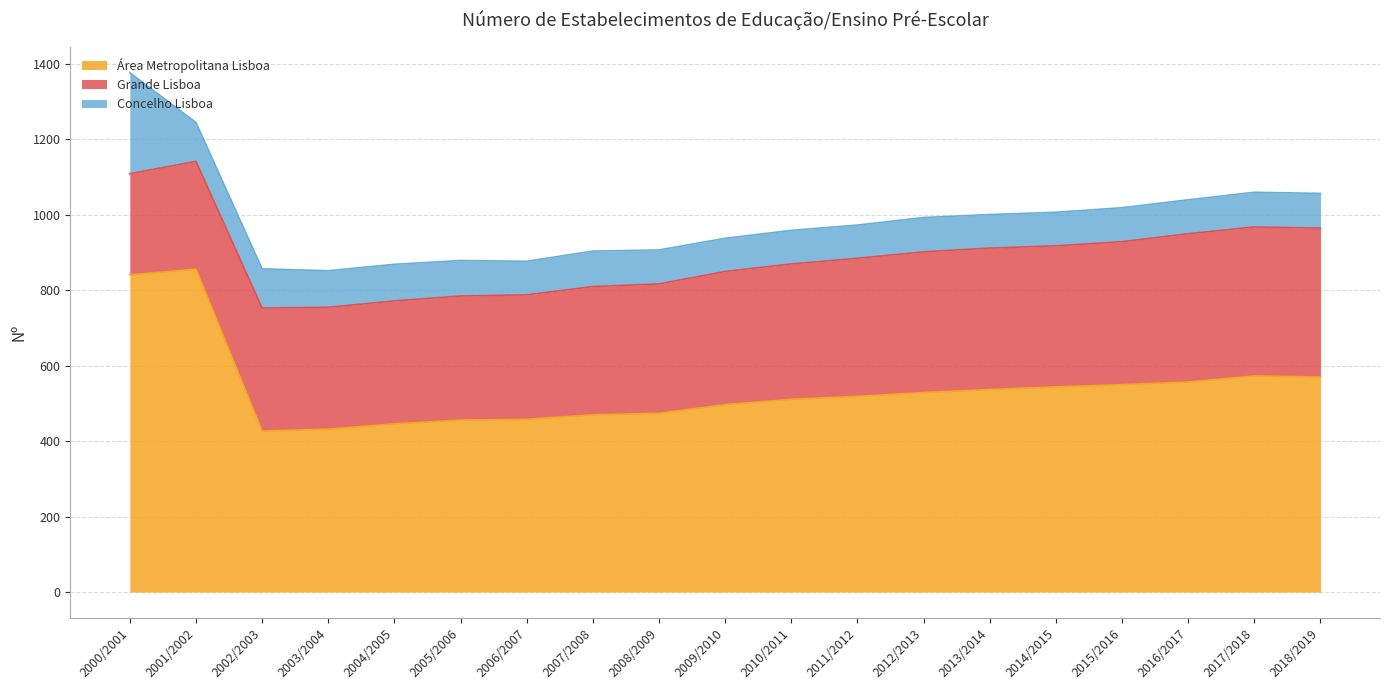

True or false: Concelho Lisboa and Área Metropolitana Lisboa intersect in this chart.

False